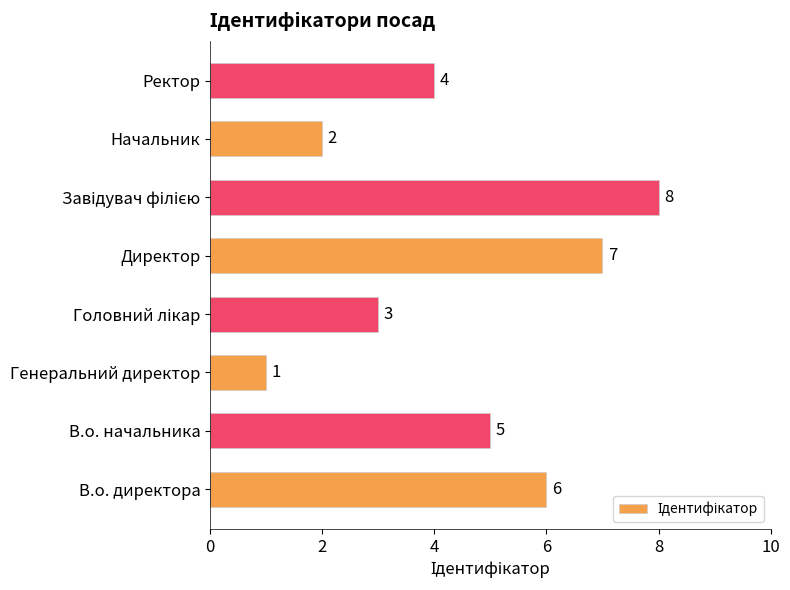

What is the difference between the second highest and minimum values?

6